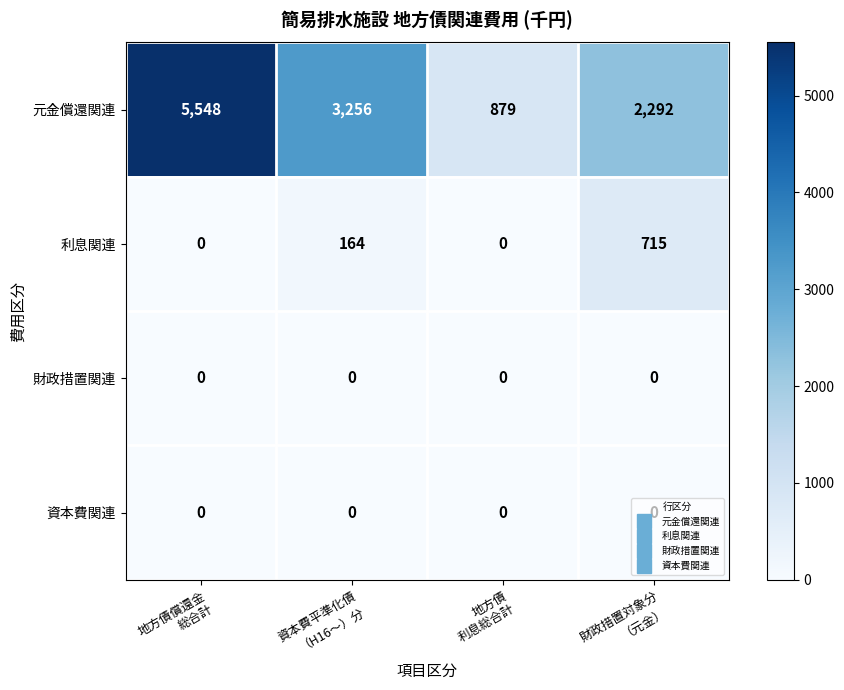

Which series has the largest range (max minus min)?

元金償還関連